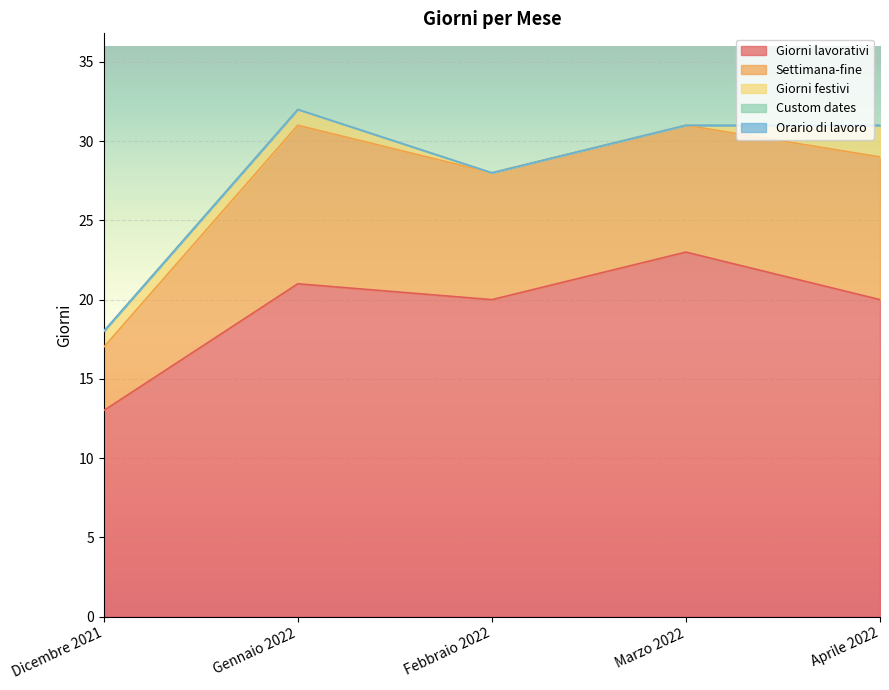

What position from the left is Gennaio 2022?

2